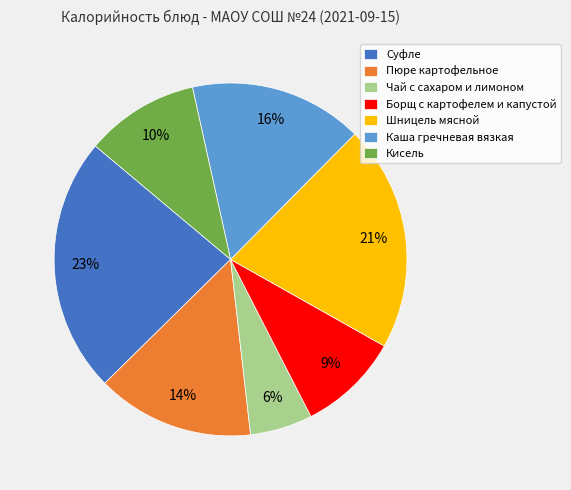

How many slices are in this pie chart?

7